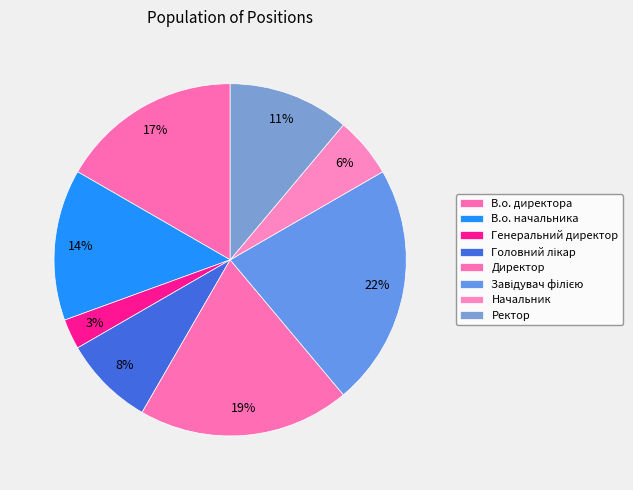

The Головний лікар slice represents 8% of the pie. True or false?

True